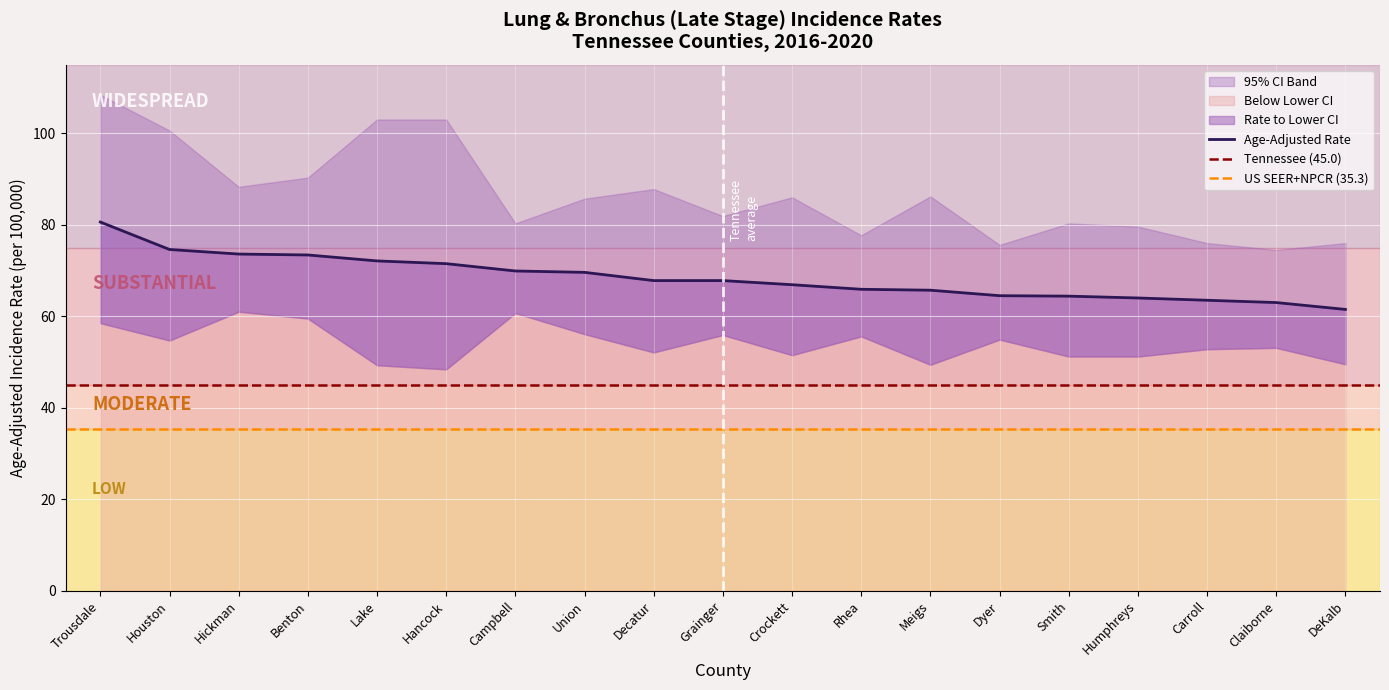

What is the spread (max minus min) of values at Humphreys?

28.4